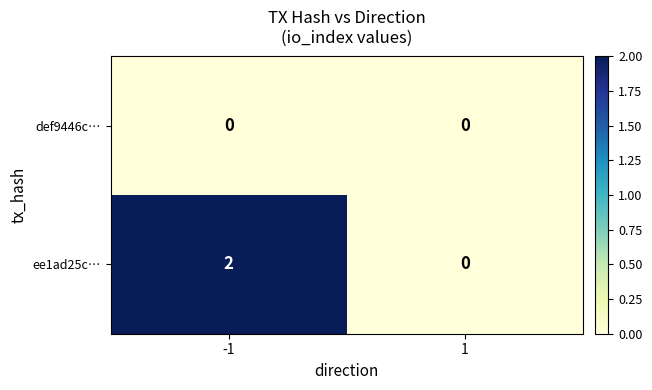

Reading left to right, extract all data points from this chart.

def9446c…: 0	0
ee1ad25c…: 2	0